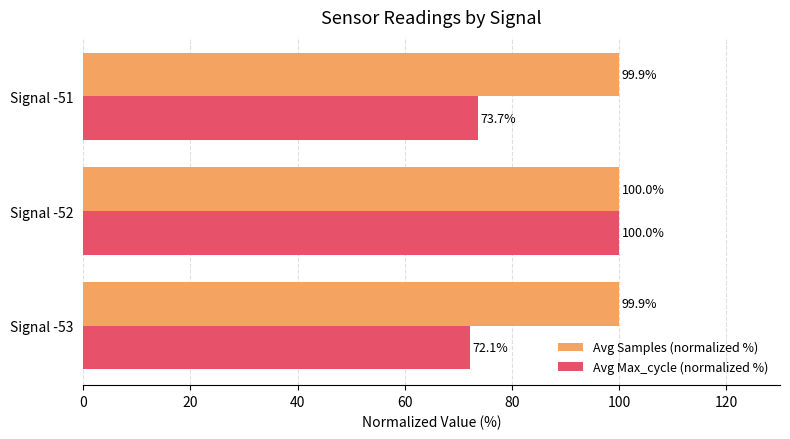

Which series has the largest range (max minus min)?

Avg Max_cycle (normalized %)